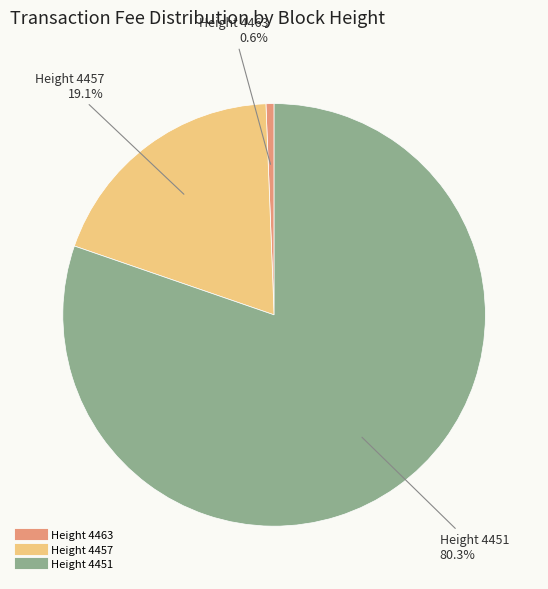

Is there a majority slice in this chart?

Yes